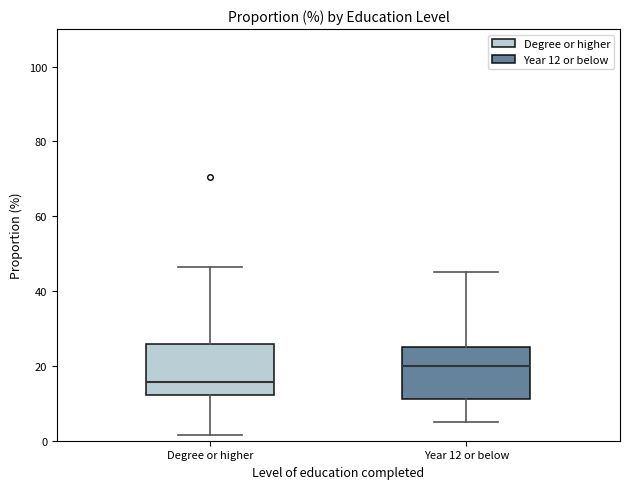

Reading left to right, read every box against the y-axis: the position of its median line, the range the box covers, and the ends of its whiskers. The values are not printed on the chart, so give them approximately, as read against the axis.

Degree or higher: median 16, box 12 to 26, whiskers 2 to 46
Year 12 or below: median 20, box 12 to 26, whiskers 6 to 46